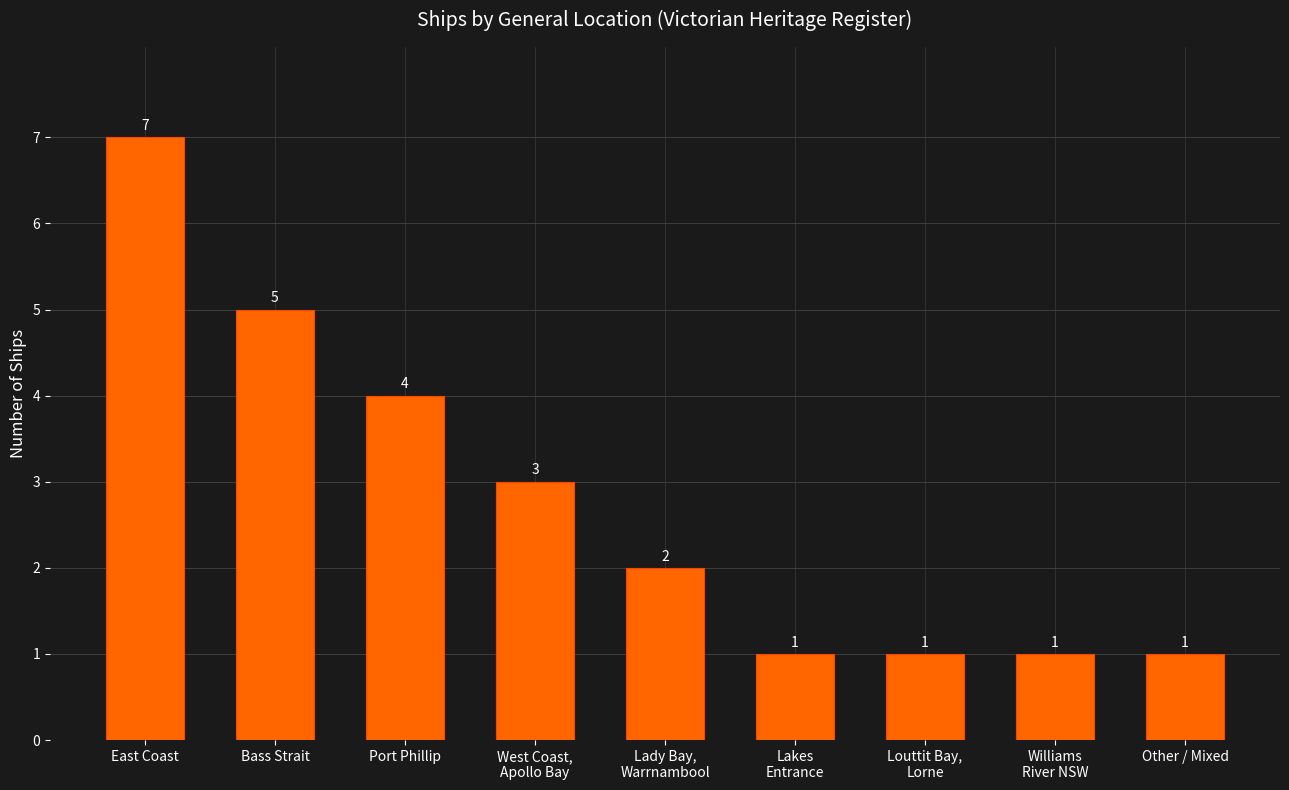

What is the maximum value shown in the chart?

7